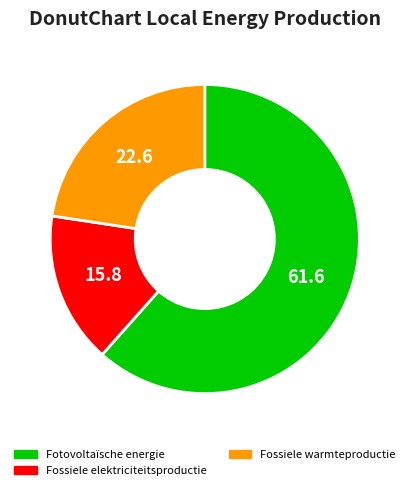

Does Fotovoltaïsche energie represent more than half of the total?

Yes